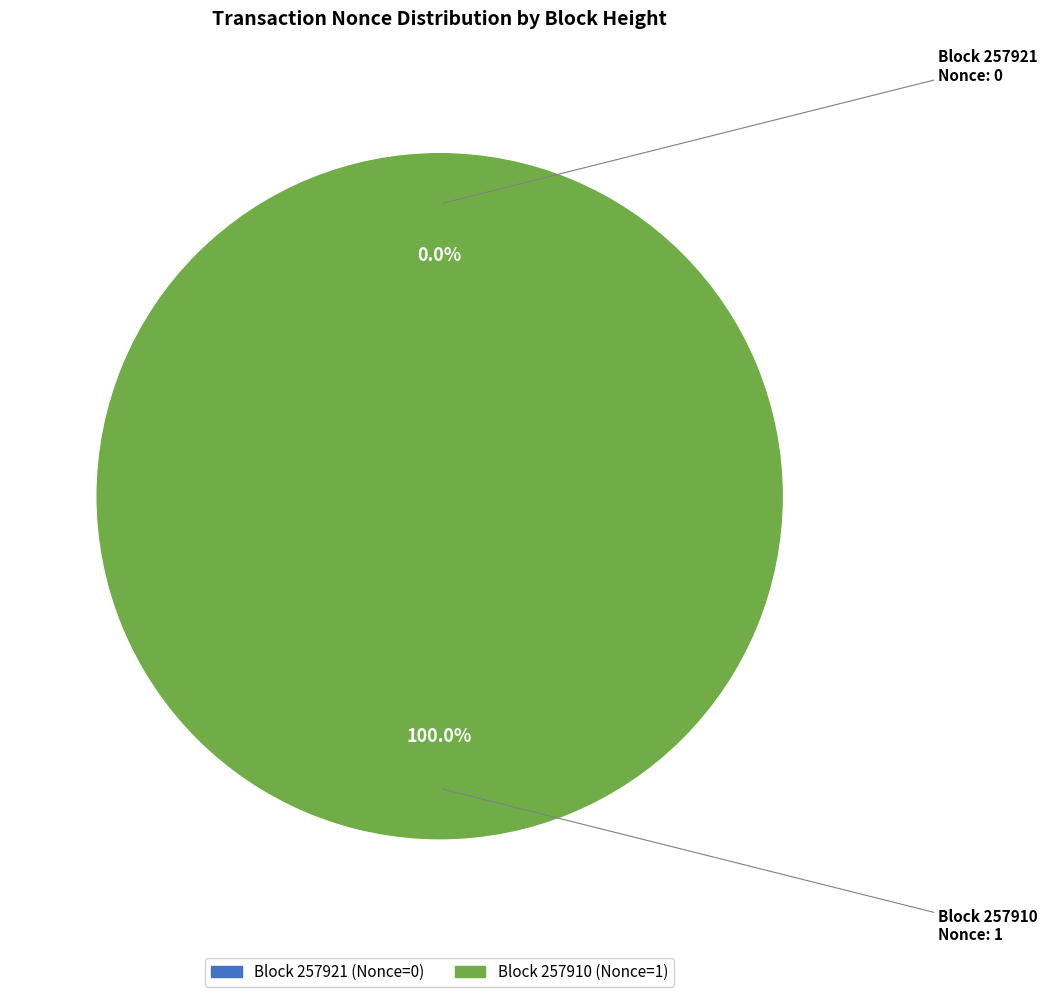

How many slices are in this pie chart?

2